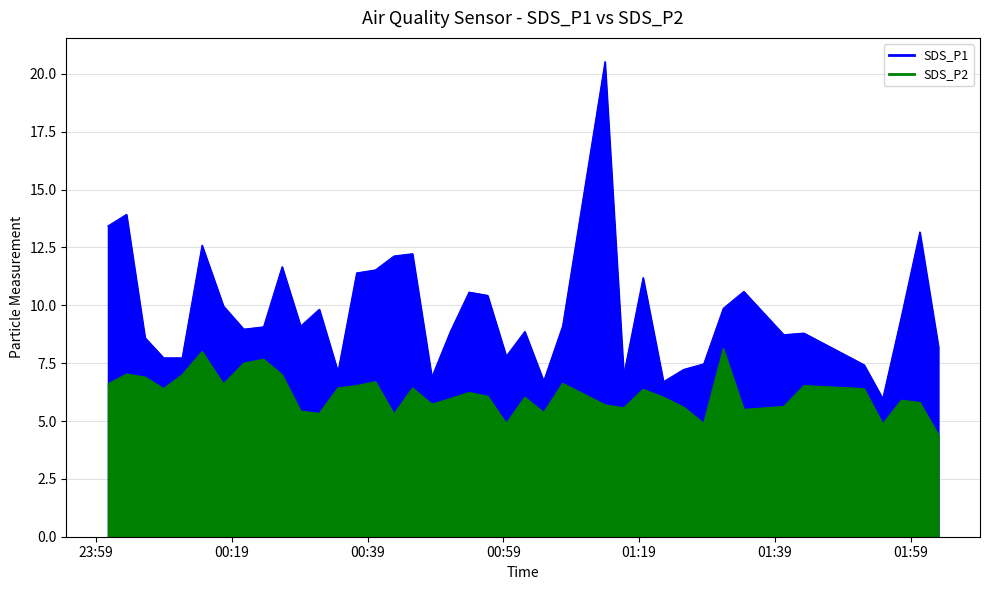

Does the chart have visible grid lines?

Yes